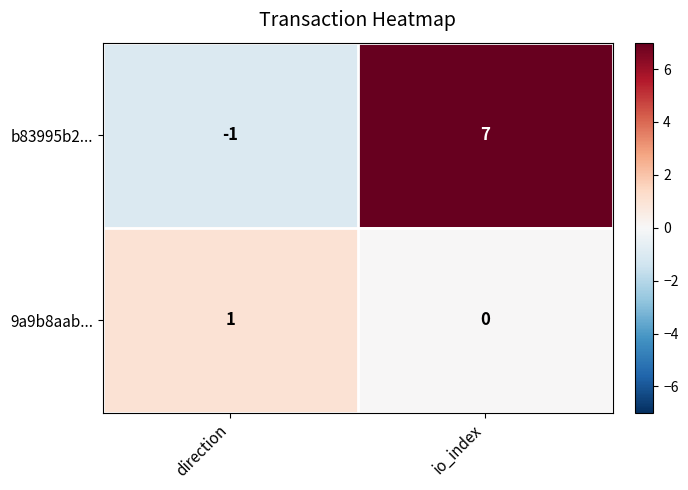

Rank the series by their maximum value, from highest to lowest.

b83995b2..., 9a9b8aab...